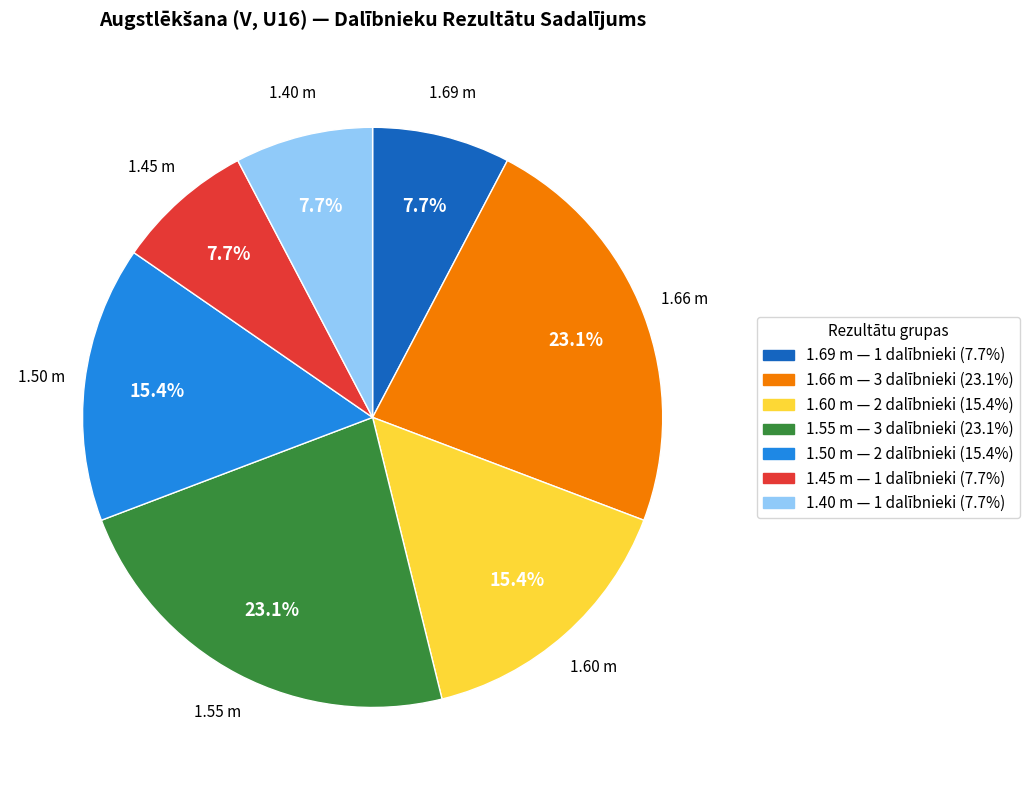

Is there a majority slice in this chart?

No